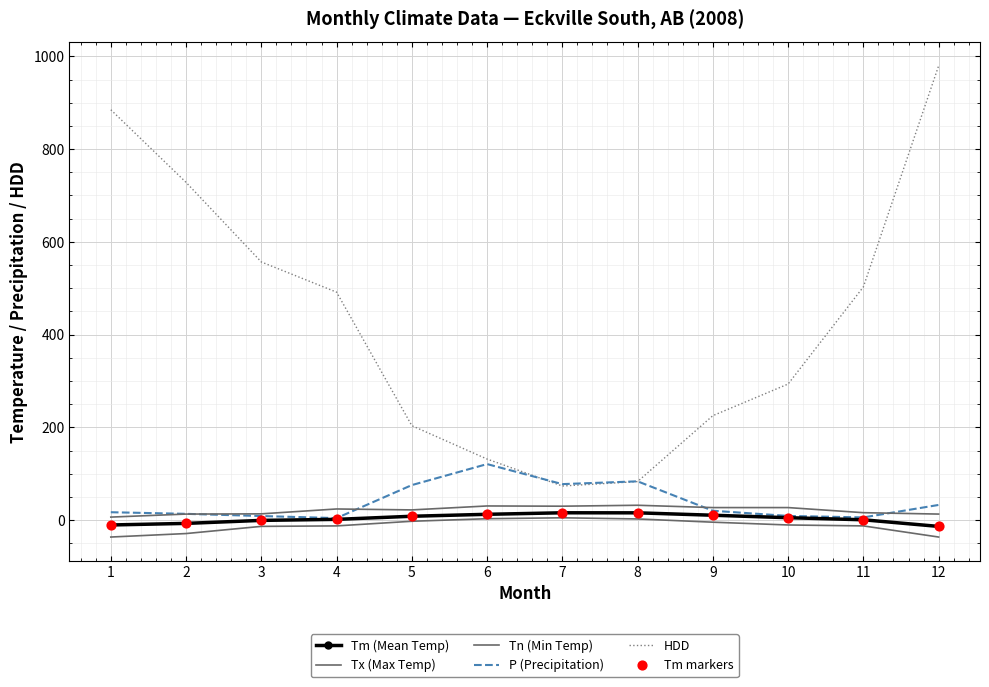

What are all the series names shown in the legend?

Tm (Mean Temp), Tx (Max Temp), Tn (Min Temp), P (Precipitation), HDD, Tm markers